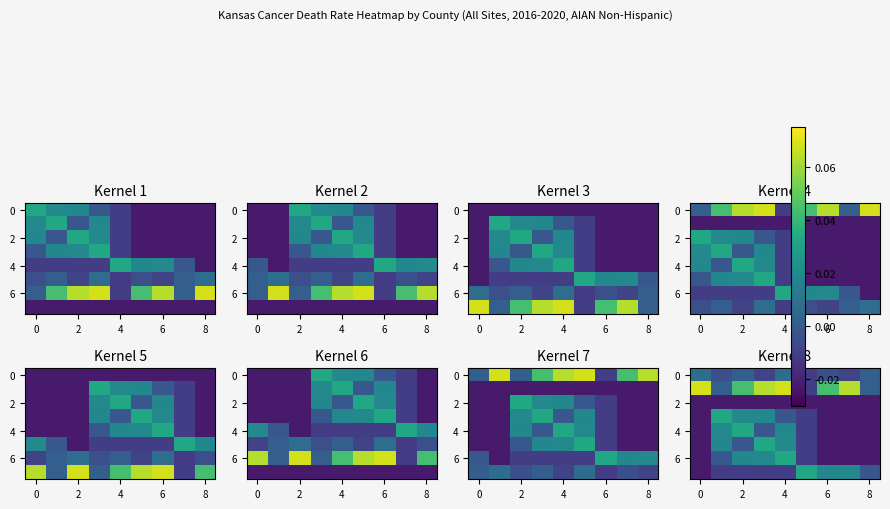

How many distinct data groups are displayed?

8